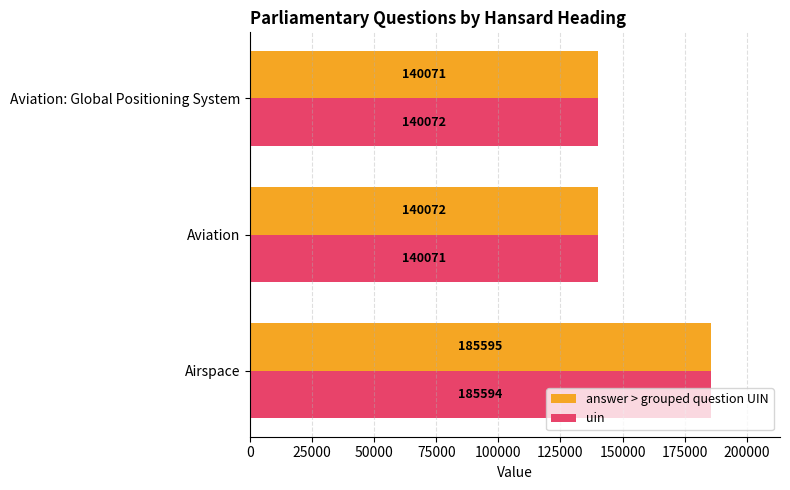

Which series has the largest range (max minus min)?

answer > grouped question UIN